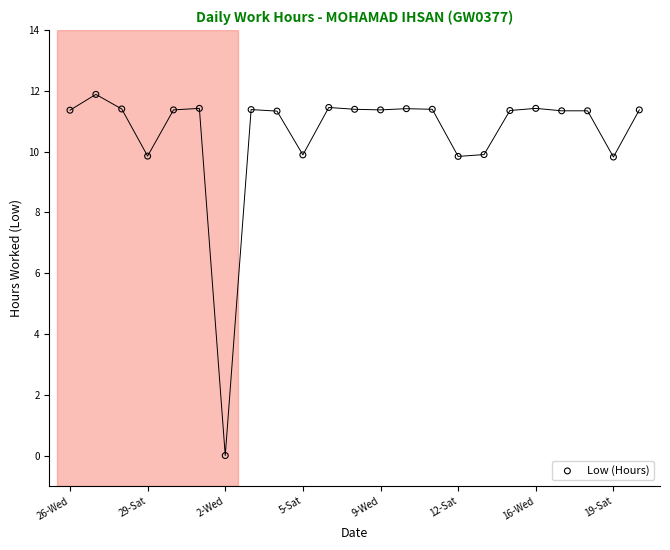

What is the range of Y values (max minus min)?

11.9